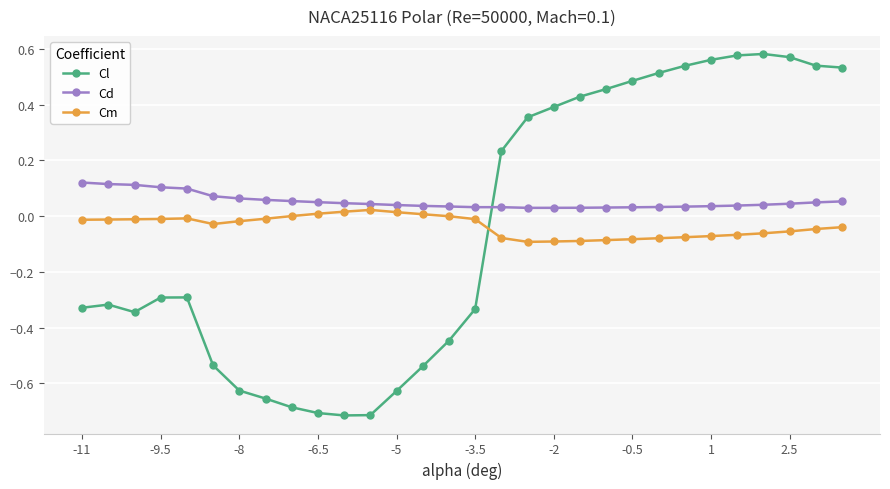

Which series has the largest range (max minus min)?

Cl